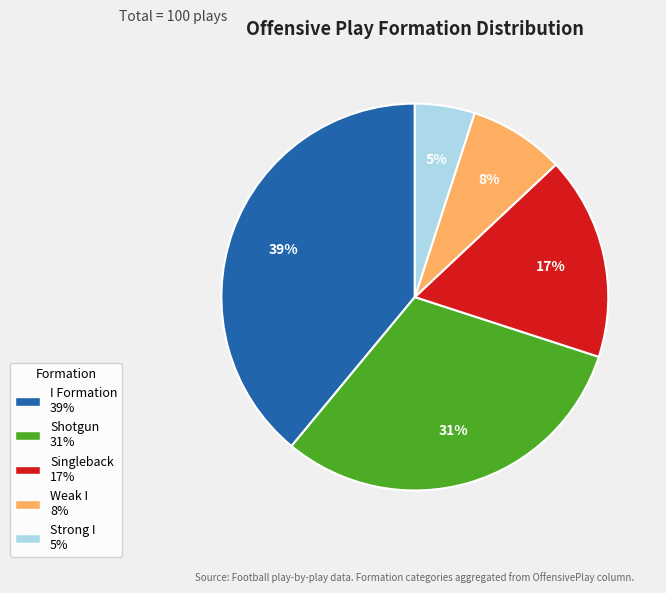

True or false: Strong I accounts for 5% of the total.

True